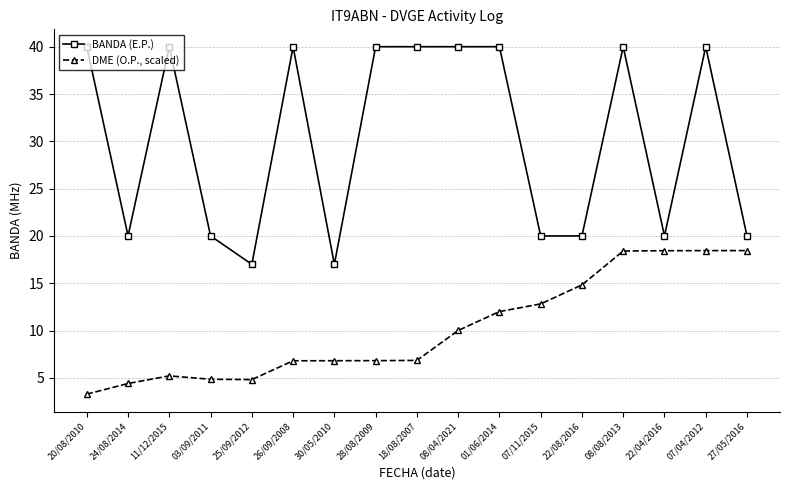

What is the average value of the BANDA (E.P.) series?

30.2